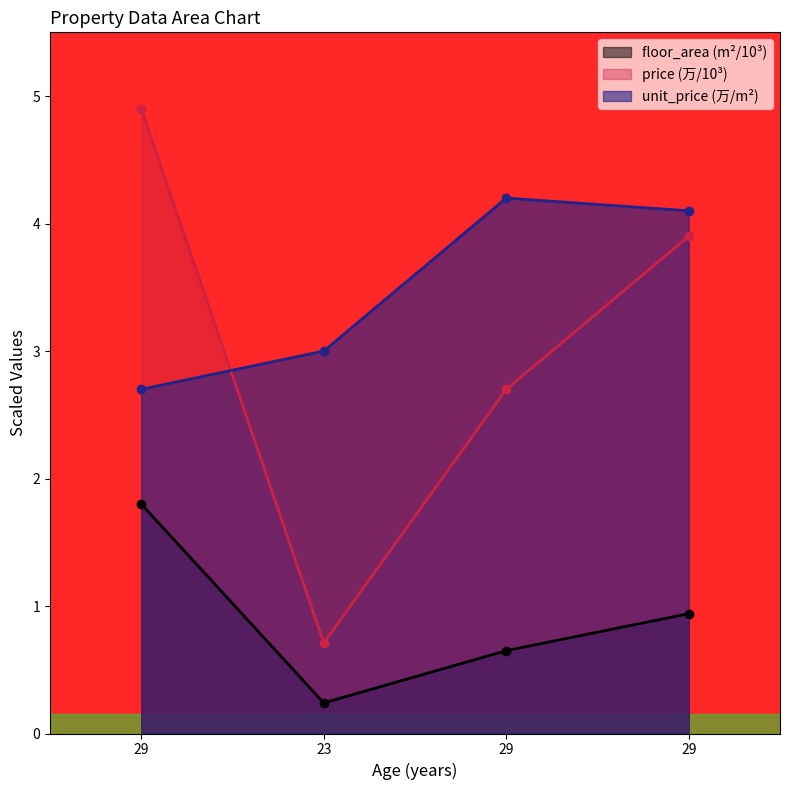

Reading left to right, extract all data points from this chart.

floor_area: 1.8	0.2	0.7	0.9
price: 4.9	0.7	2.7	3.9
unit_price: 2.7	3.0	4.2	4.1